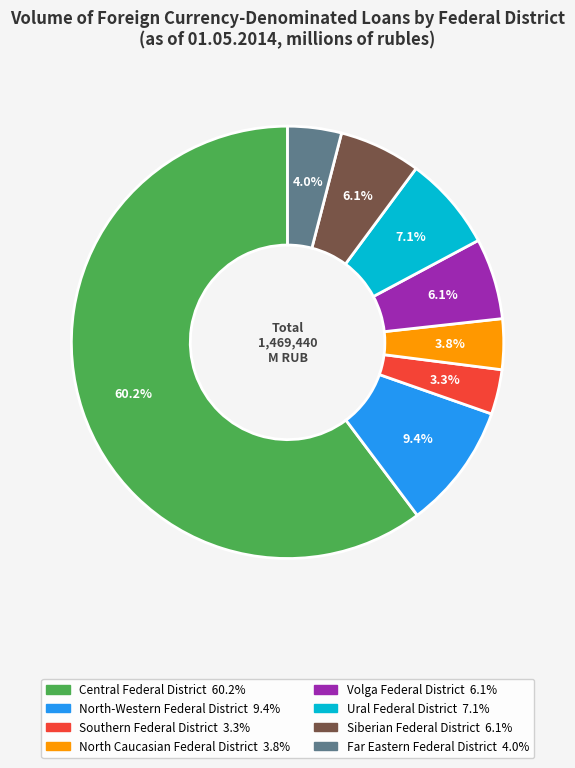

Approximately how many times larger is the value at North Caucasian Federal District compared to Ural Federal District?

0.5